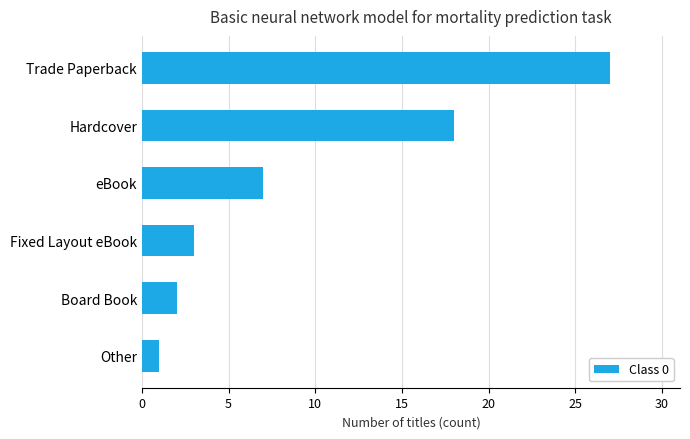

Is it true that the value at Board Book is 1?

False